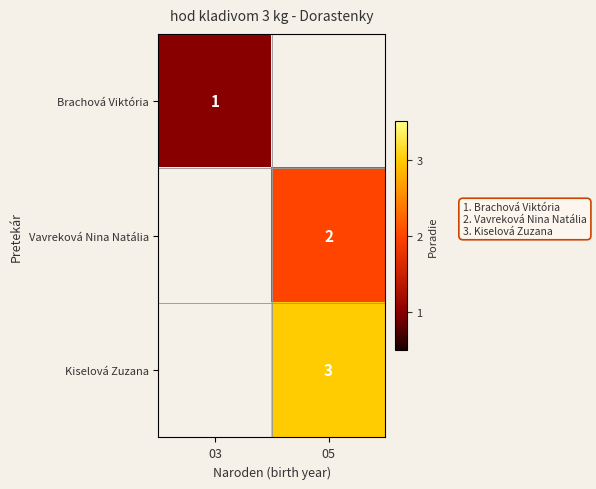

Between 05 and 03, which is larger?

03